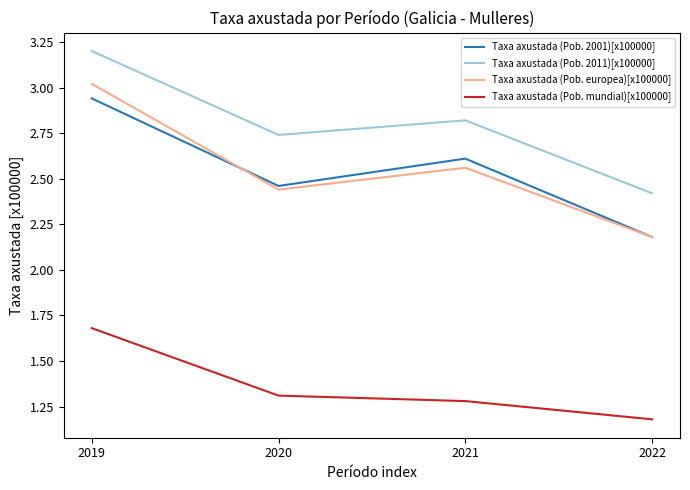

Where is the first local maximum for Taxa axustada (Pob. 2001)[x100000]?

2021